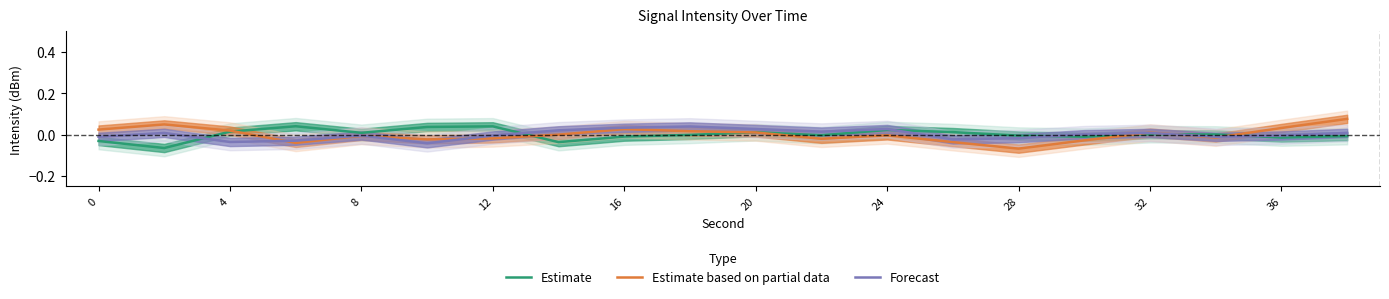

Is the value of Estimate at 4 greater than the value of Forecast at 12?

Yes